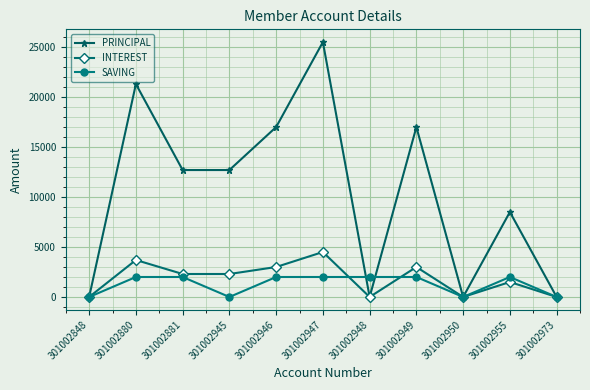

What value does the INTEREST series have at 301002880?

3700